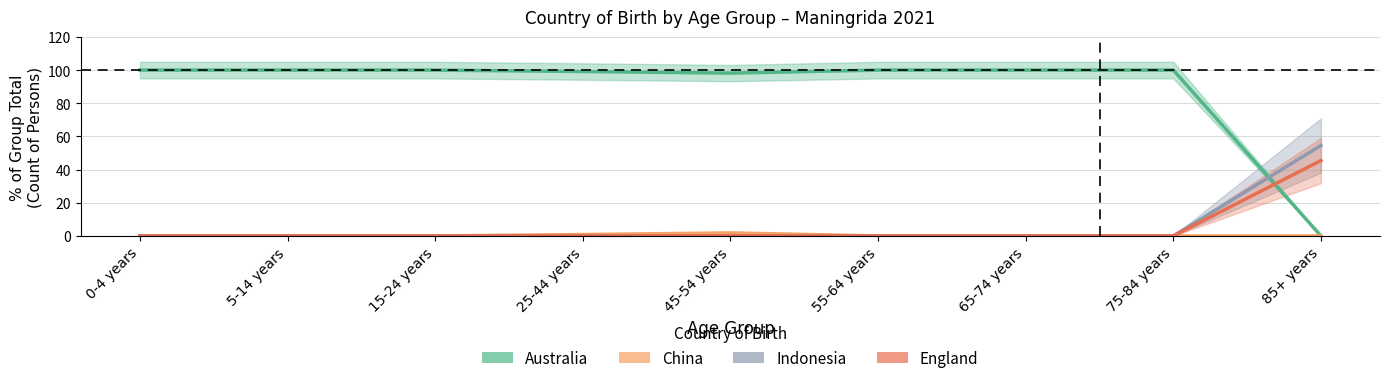

What is the sum of all England values?

45.5